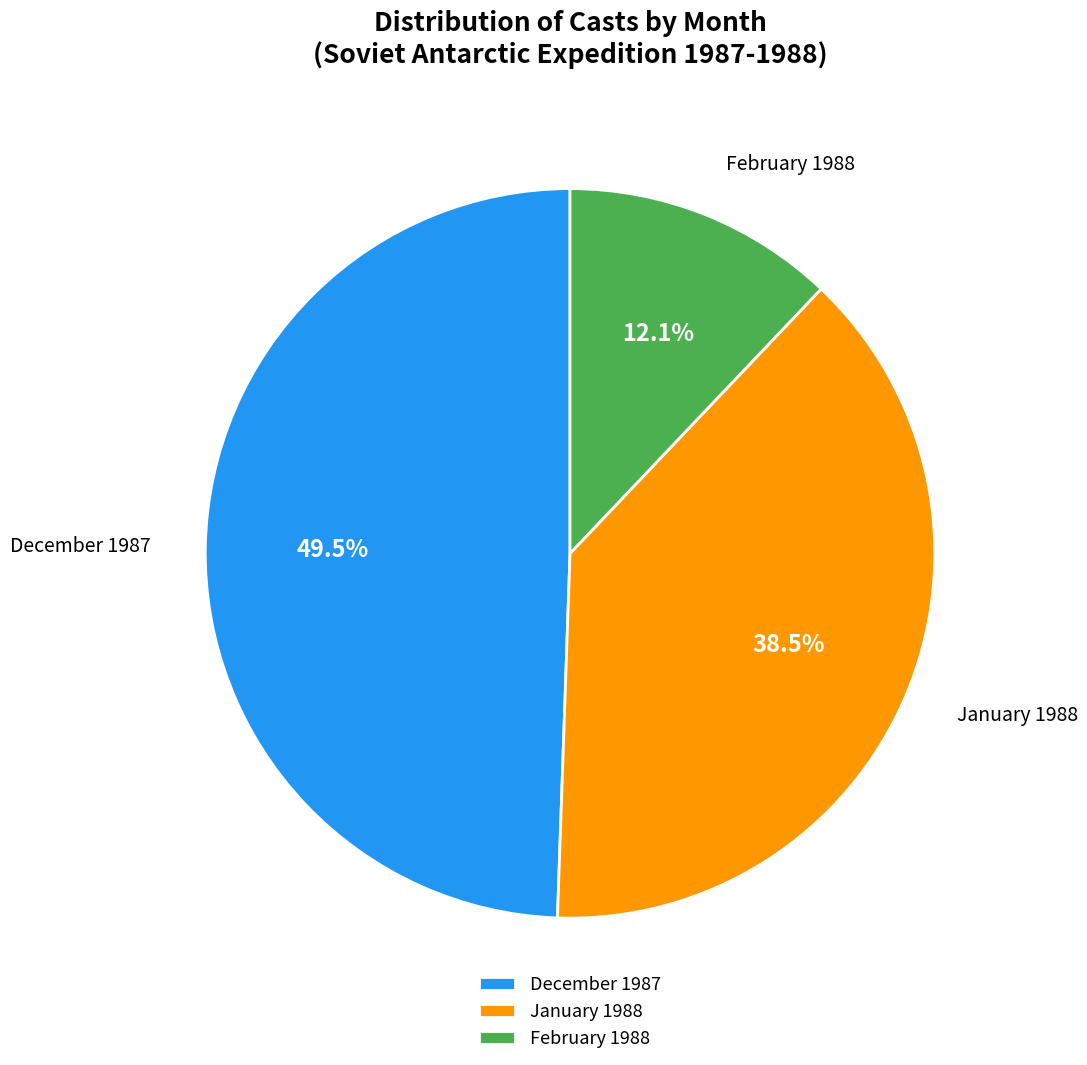

To the nearest percent, what is the difference between the largest and smallest slice percentages?

37%